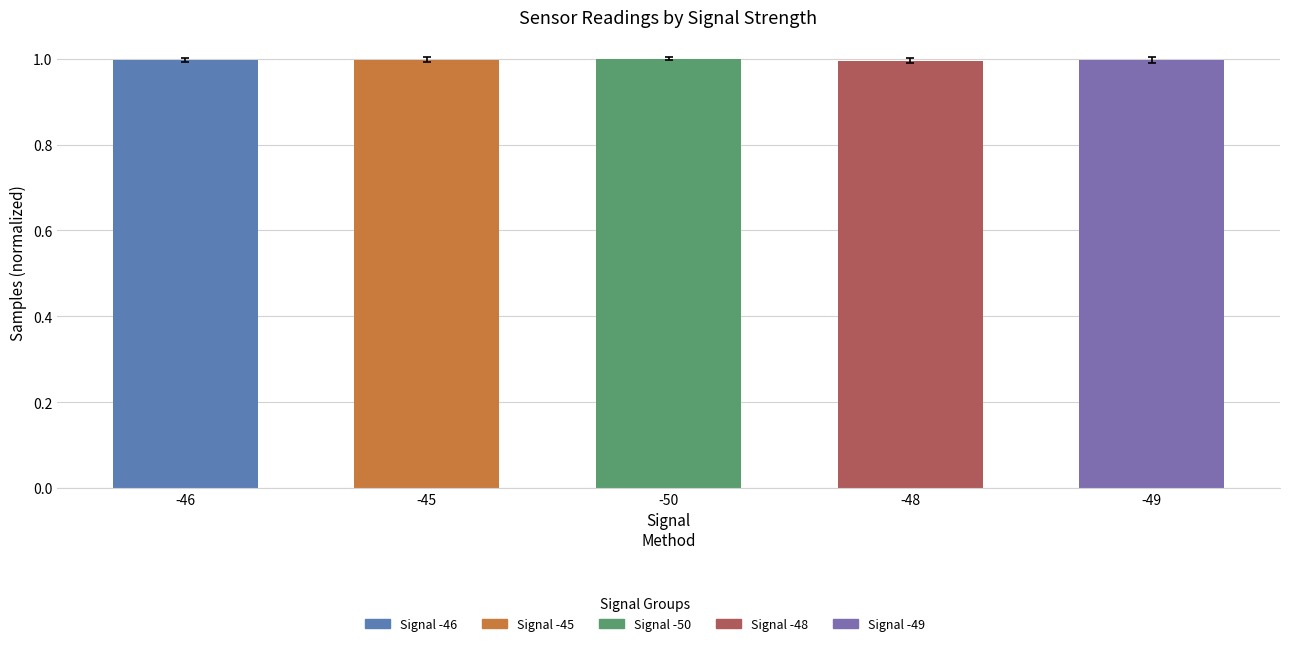

Is it true that the value at -50 is 1.0?

True